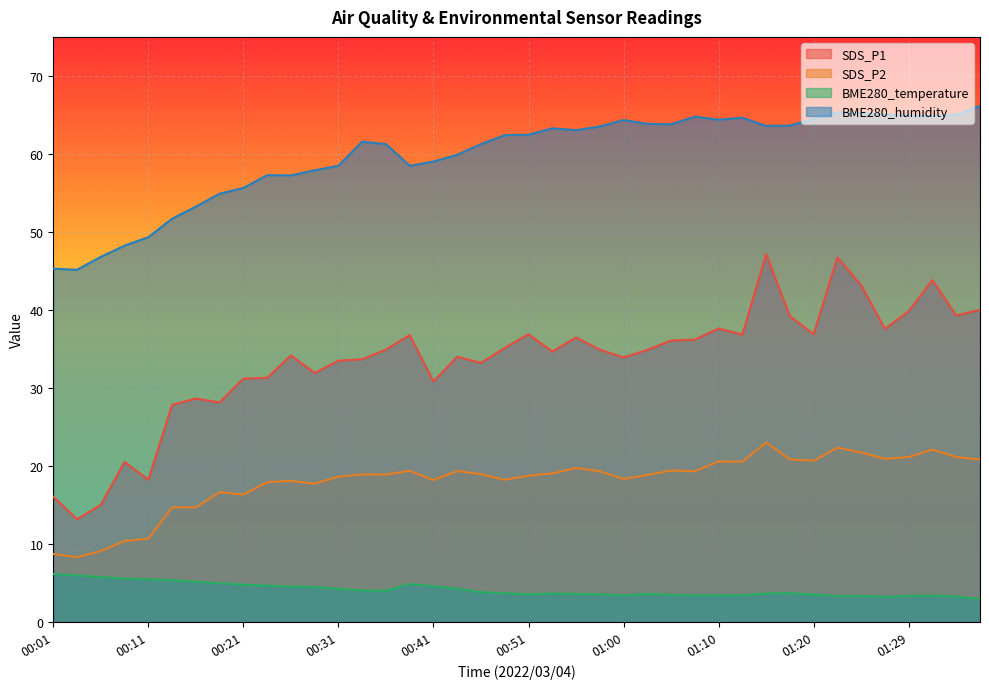

What is the smallest value displayed?

3.0